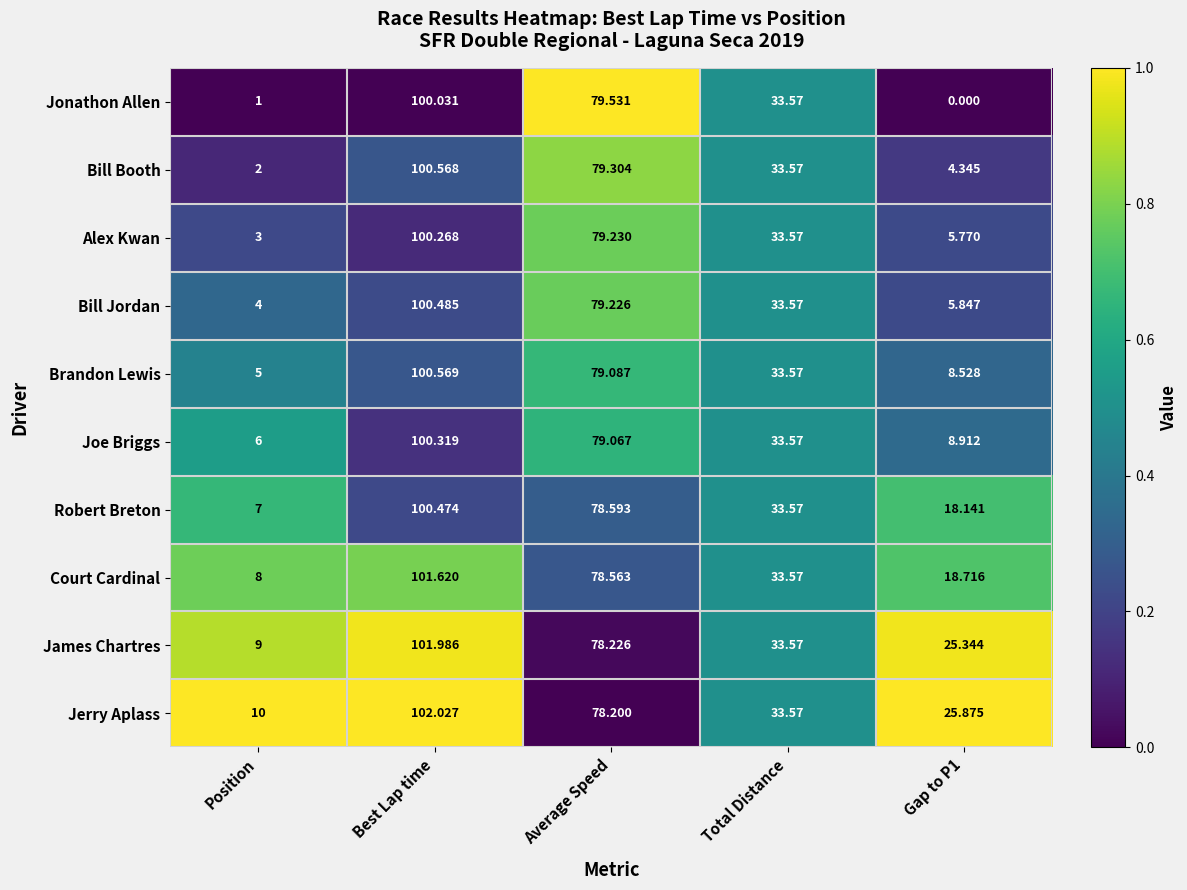

At which label is Jerry Aplass closest to 56?

Average Speed